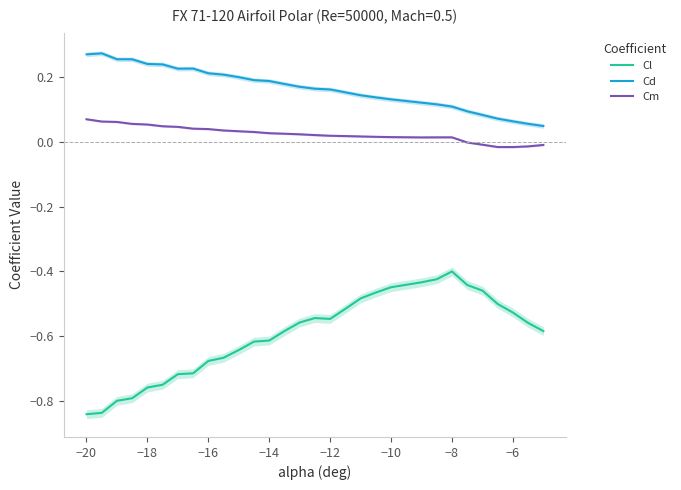

List the series in order of their peak value, lowest first.

Cl, Cm, Cd